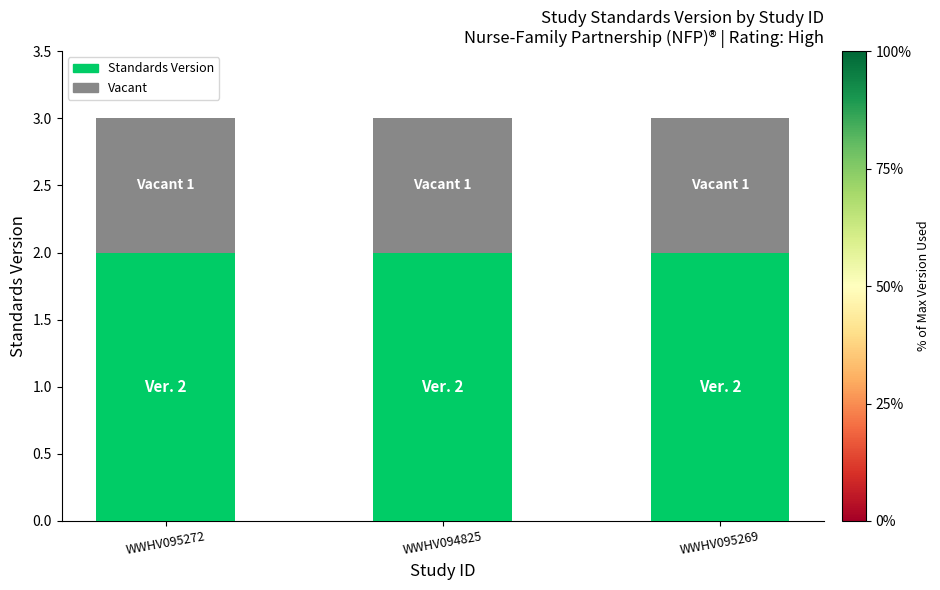

What is the total value across all series at WWHV095269?

3